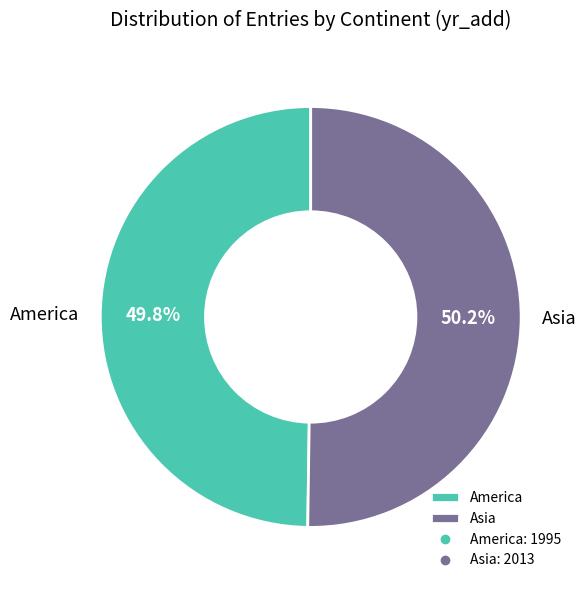

Do America and Asia together represent more than half of the pie?

Yes